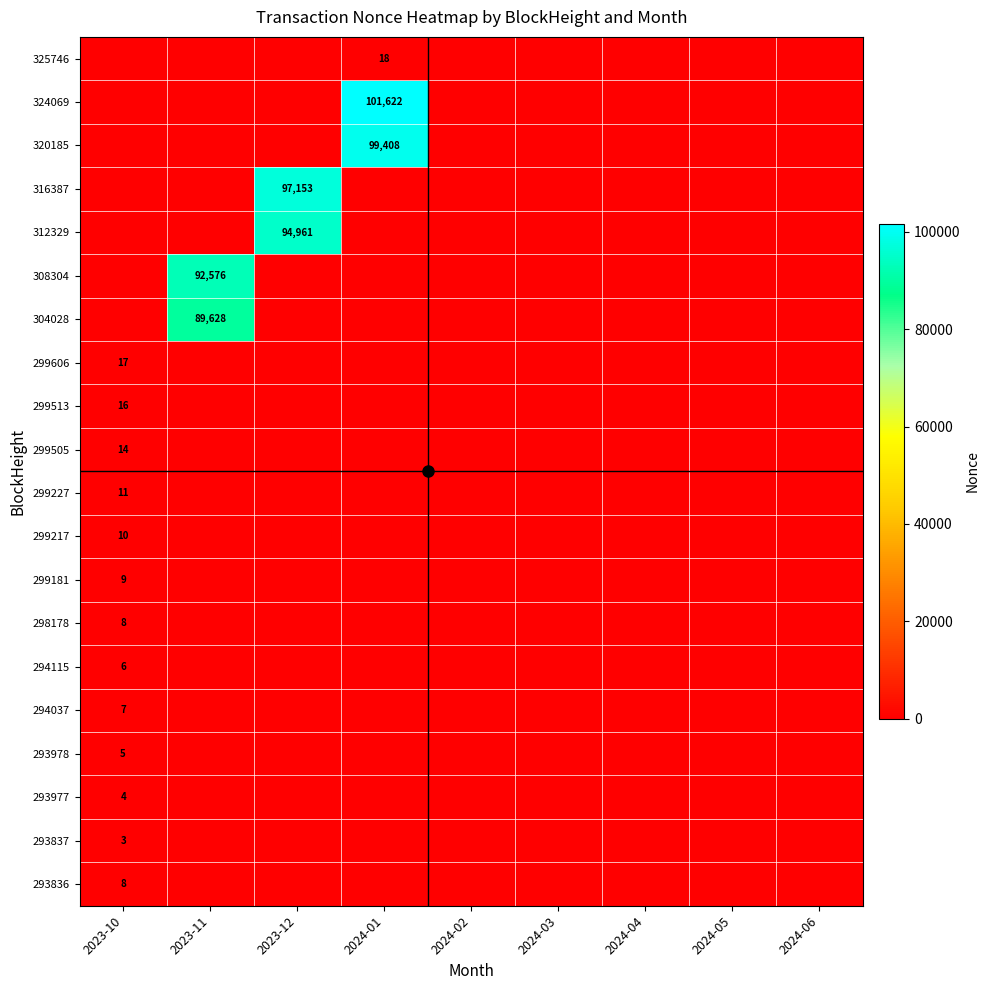

Is it true that 293977 equals 1 at 2023-10?

False